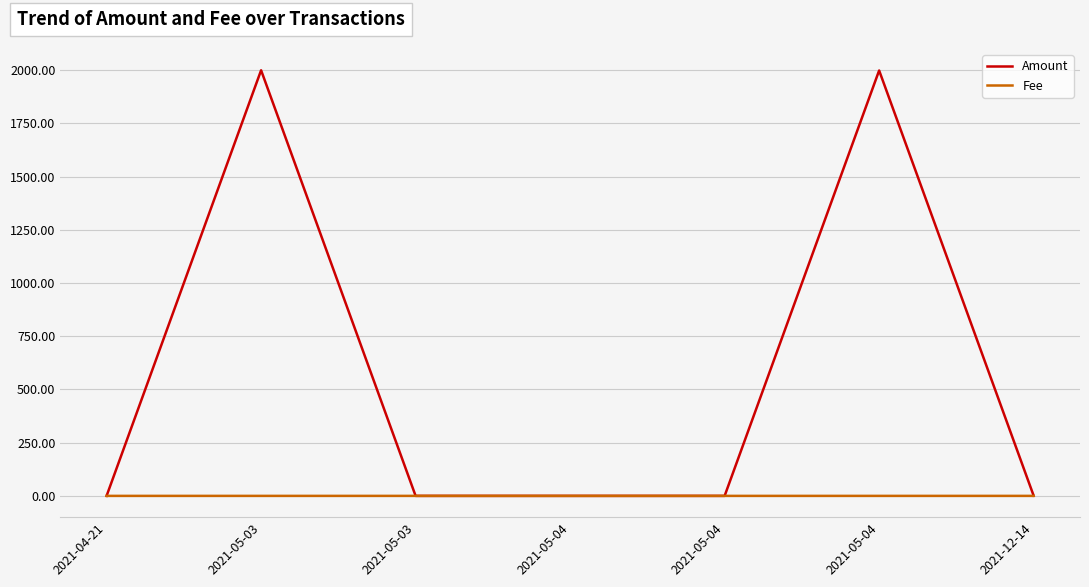

Is this an area chart (filled region under the line)?

No